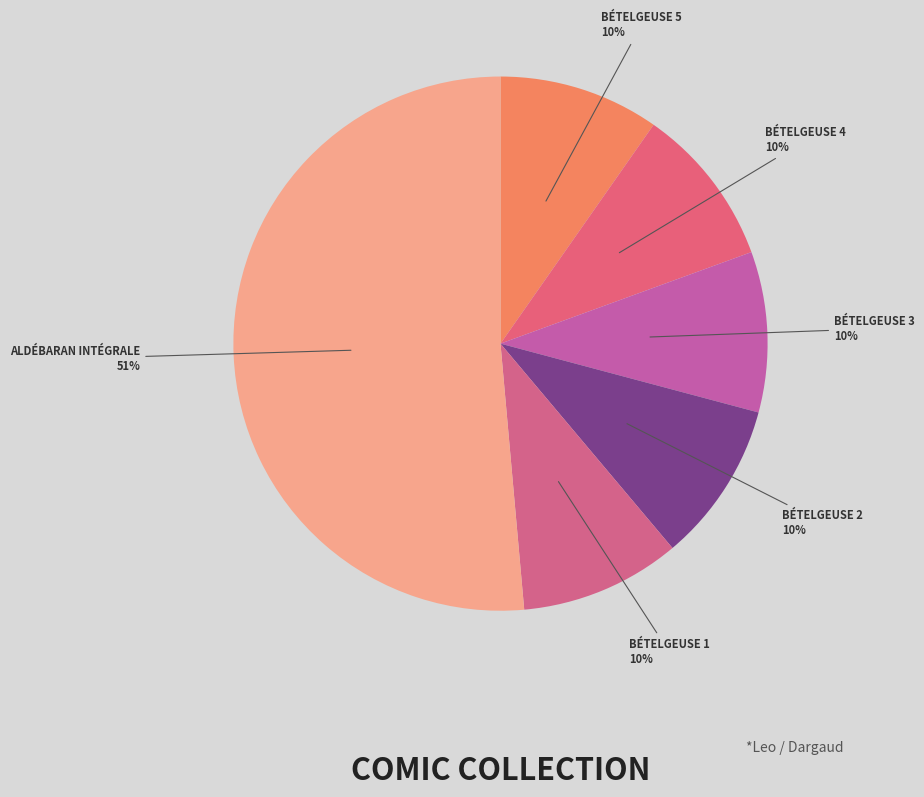

Count the number of slices in the pie.

6